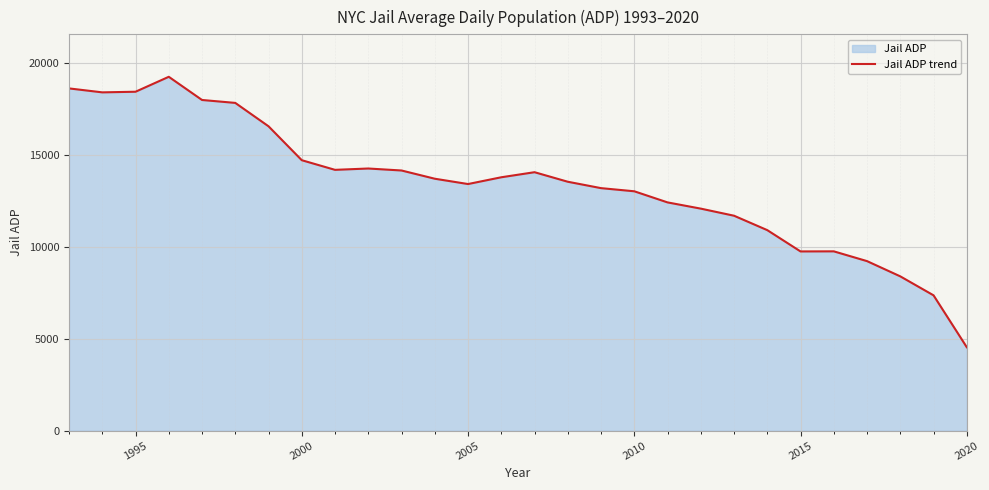

How many points are lower than both their immediate neighbors (excluding endpoints)?

4